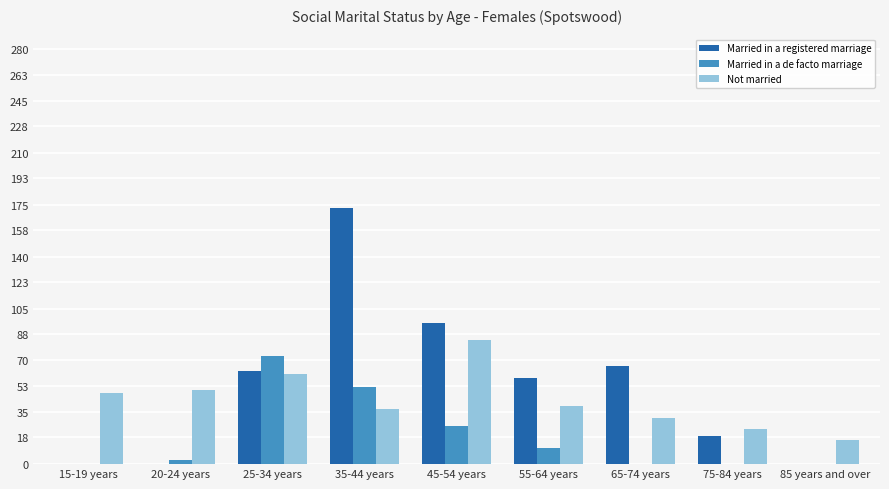

The value of Not married at 75-84 years is 12. True or false?

False